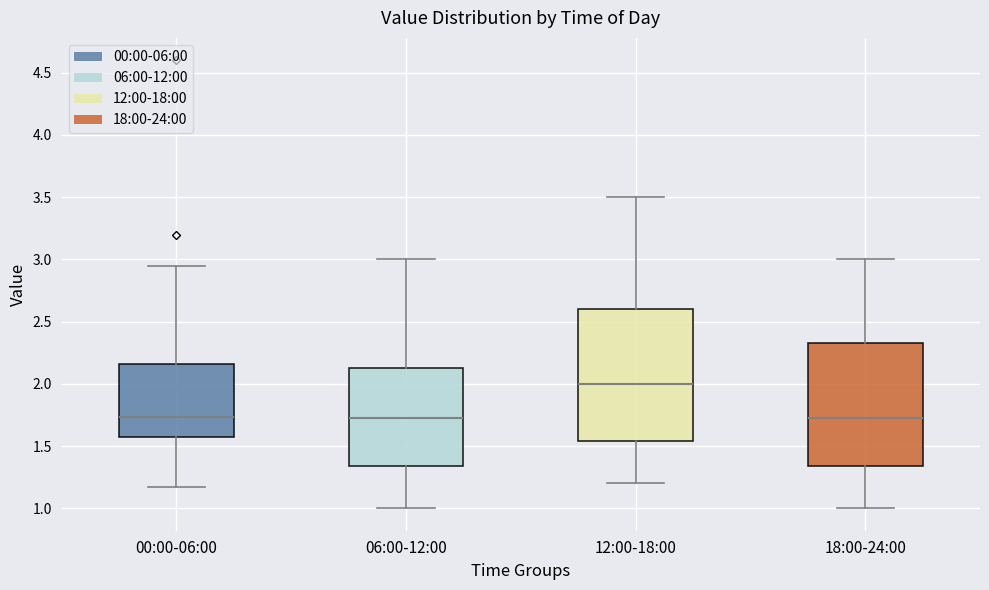

Which box has the highest median line?

12:00-18:00